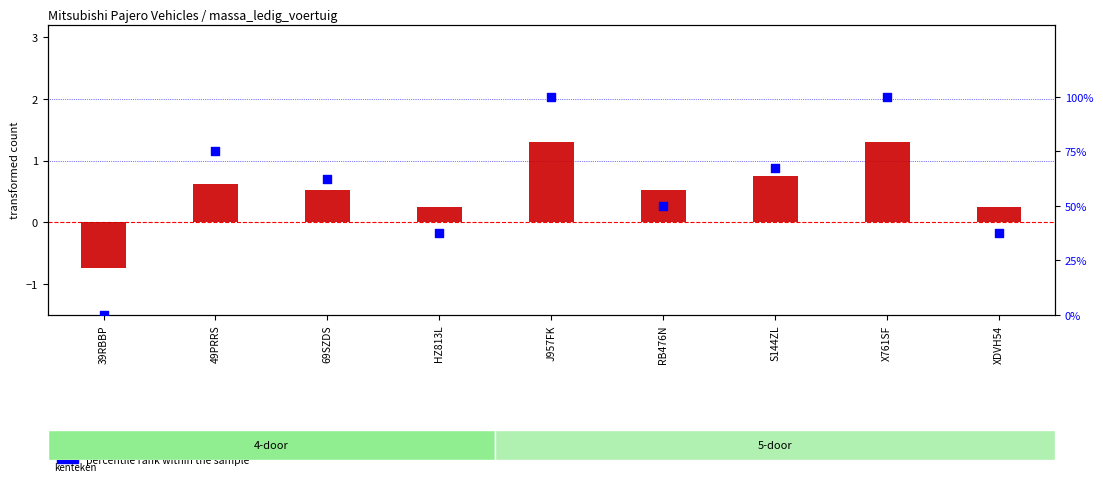

Which series has the widest spread of Y values?

percentile rank within the sample